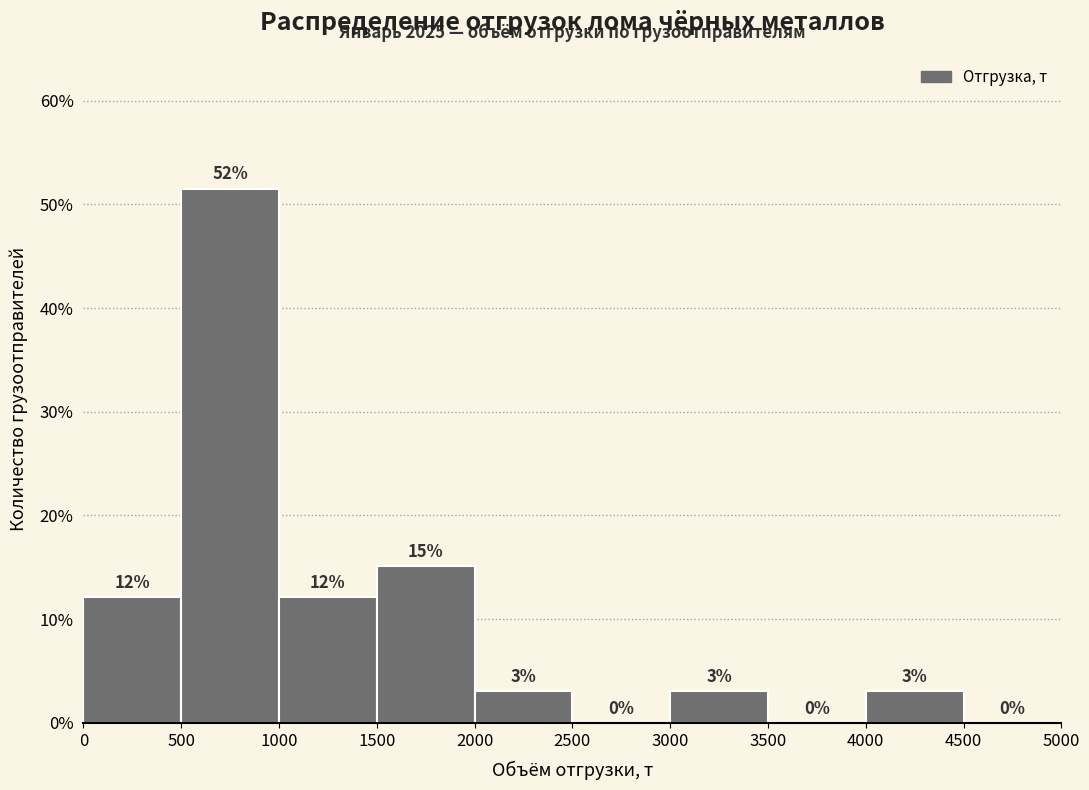

Over which range of the x-axis is the bar tallest?

500 to 1000